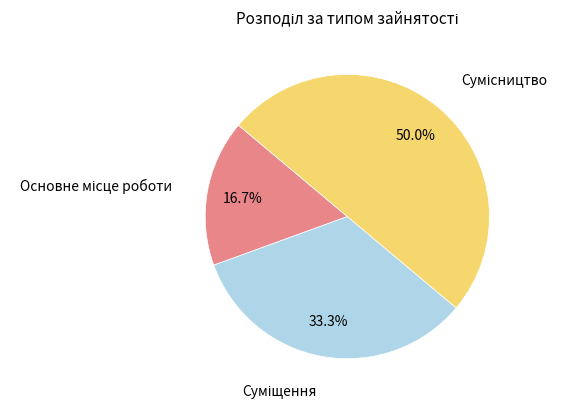

What percentage is the Основне місце роботи slice, to the nearest percent?

17%